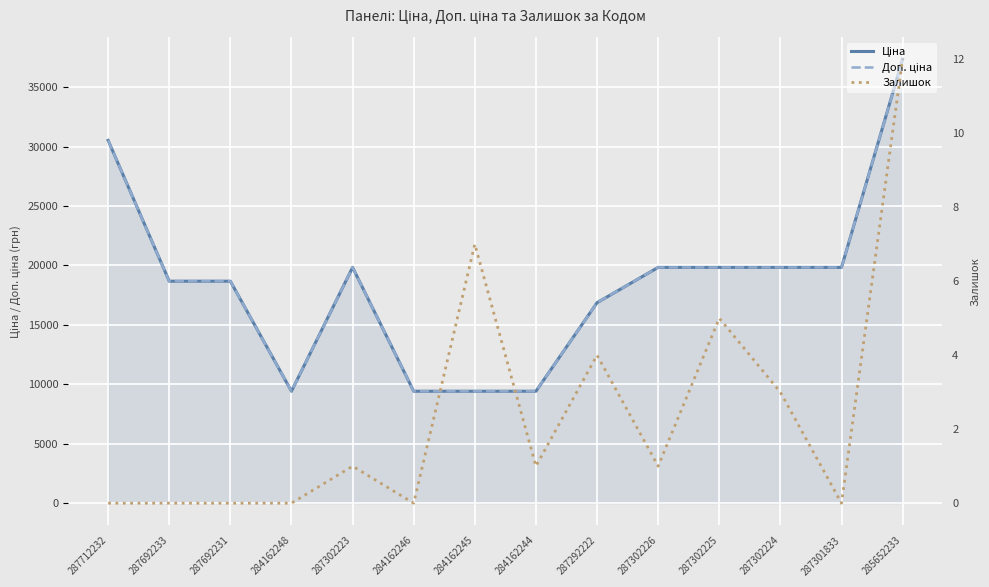

At which label does Ціна first exceed 19831?

287712232